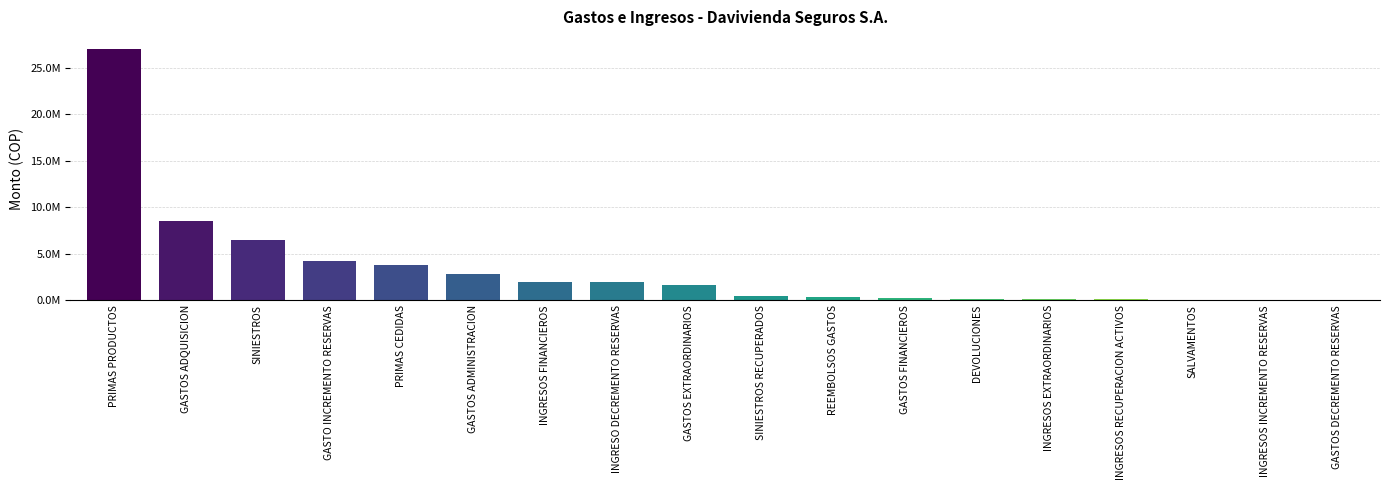

Where is the data nearest to the value 13491132?

GASTOS ADQUISICION